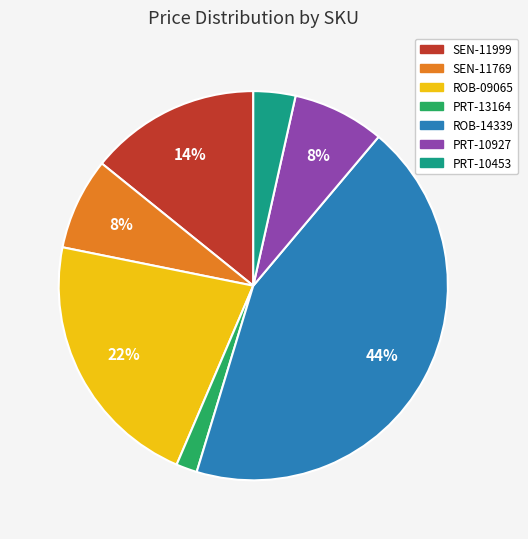

What is the smallest slice in the pie chart?

PRT-13164